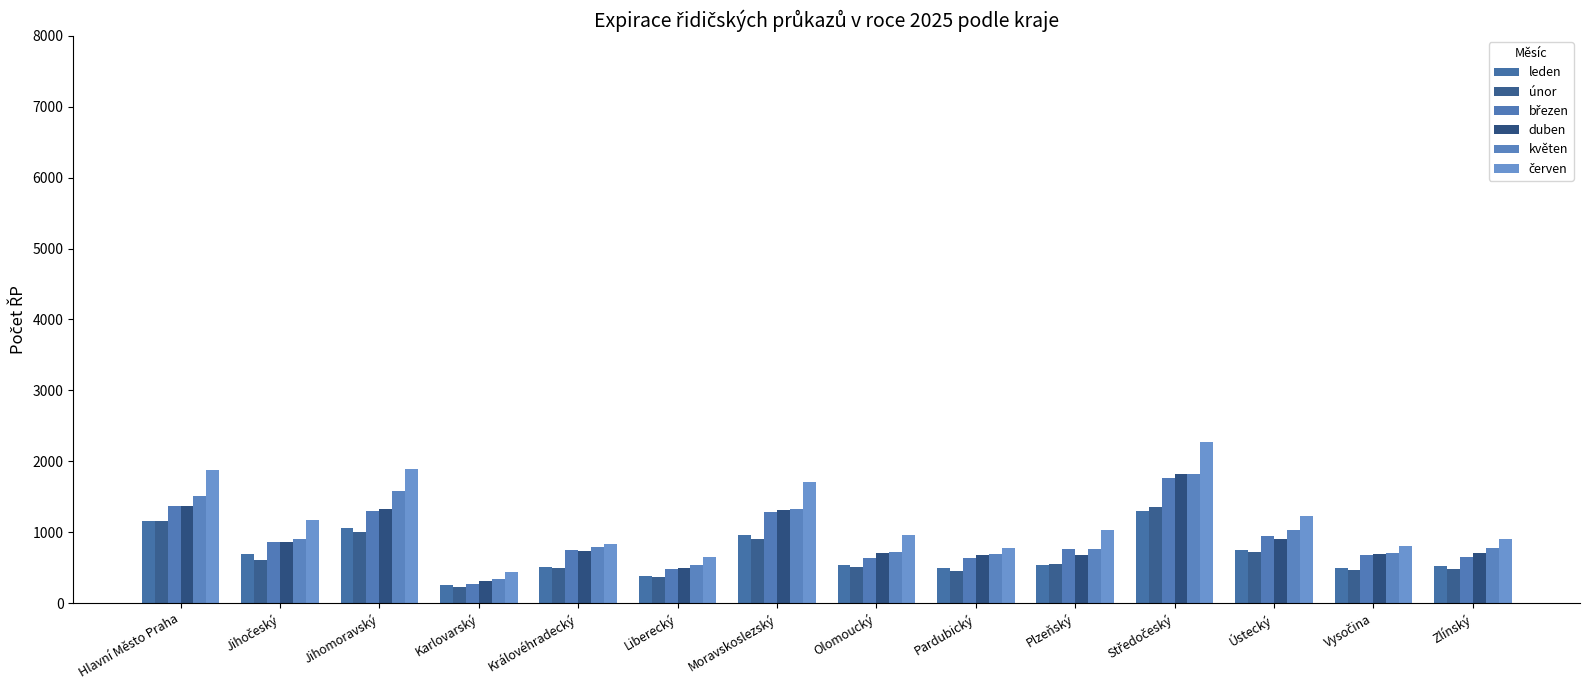

What is the minimum value for duben?

312